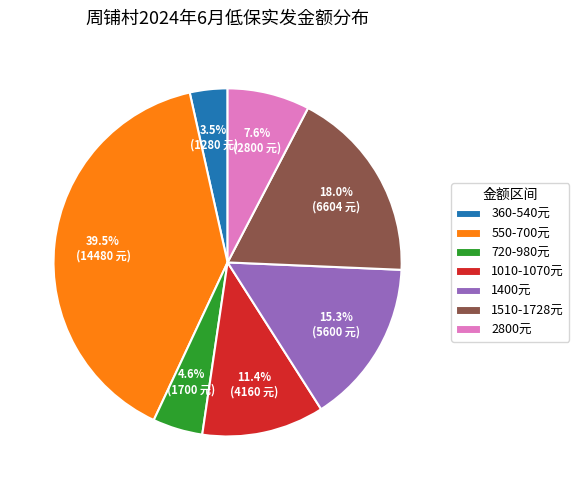

Is the sum of 1010-1070元 and 1510-1728元 greater than half?

No